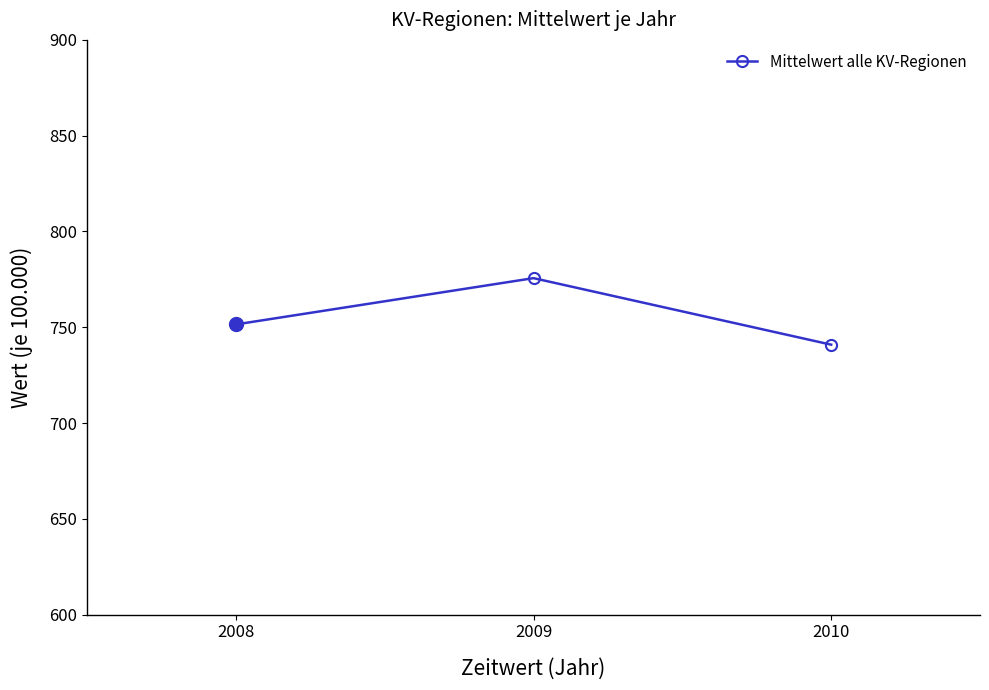

What is the greatest value displayed?

775.6